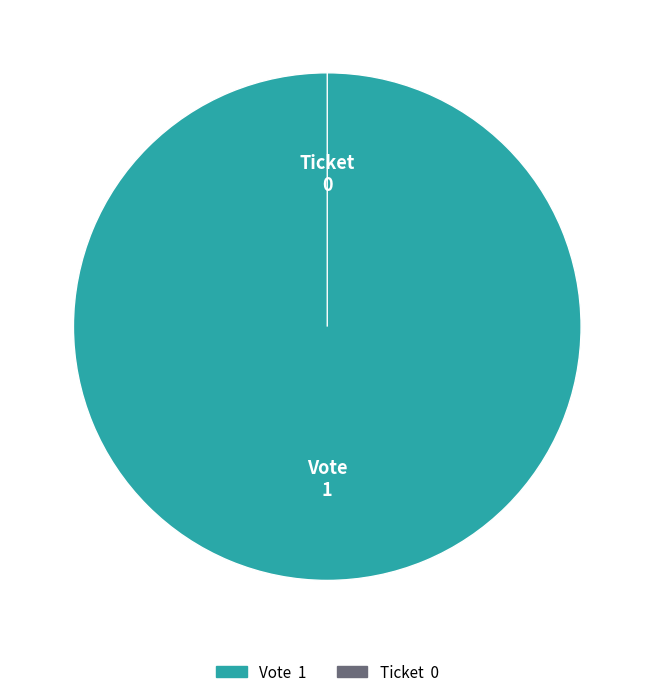

Is it true that Vote is 100% of the pie?

True